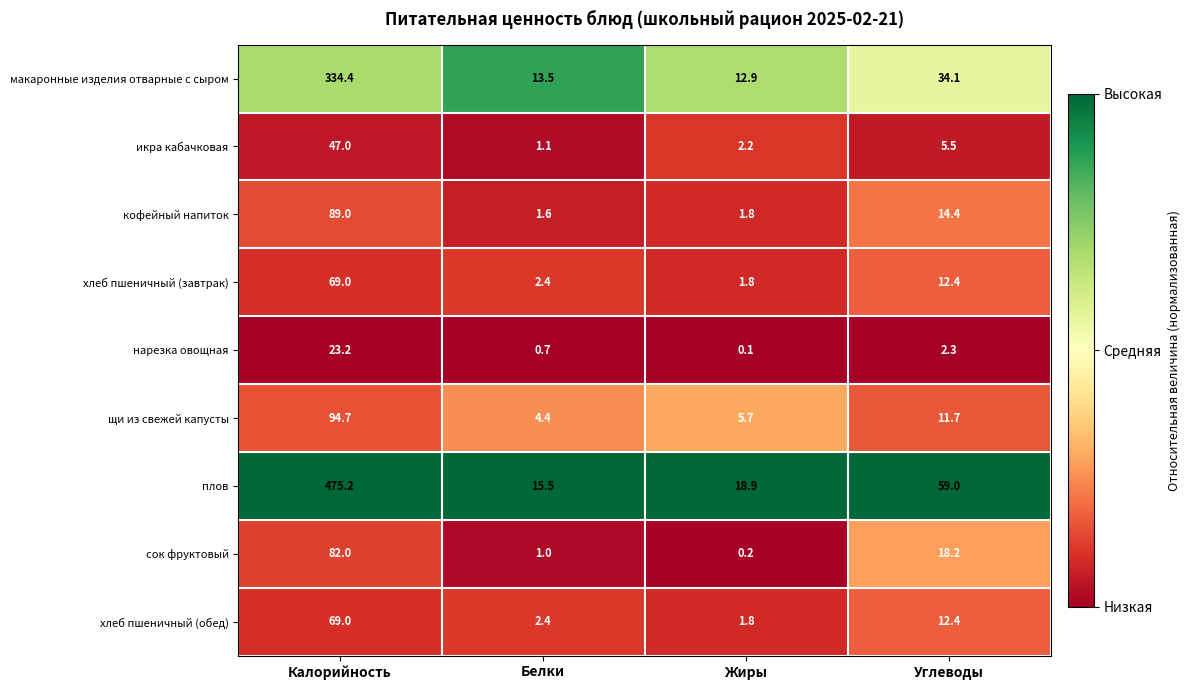

What is the total value across all series at Калорийность?

1283.5